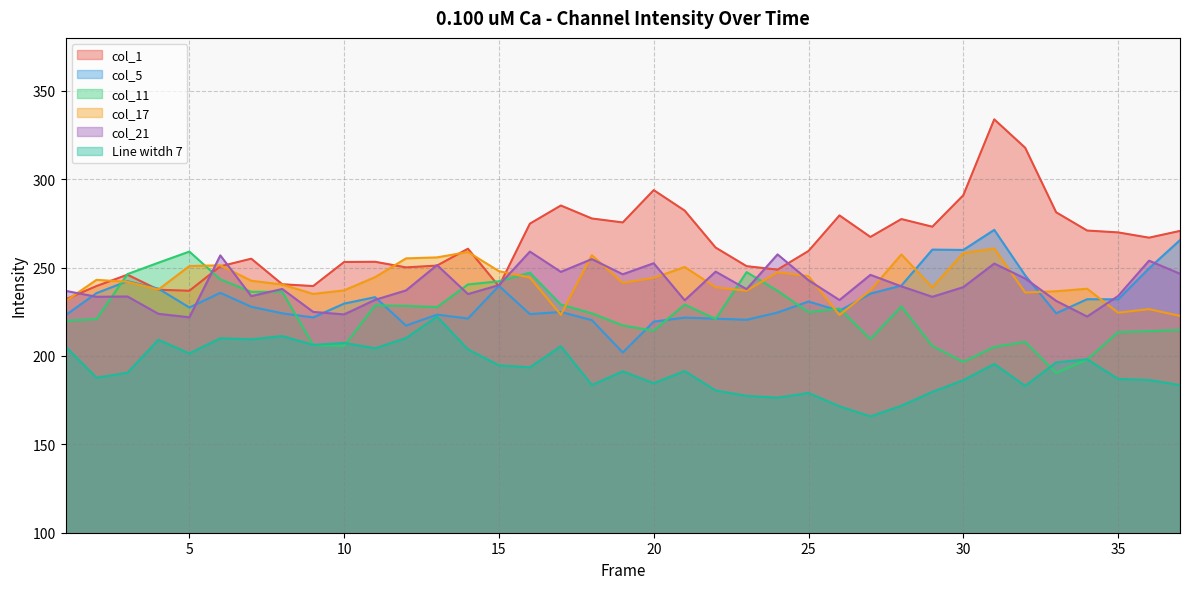

Where does the col_11 series first go above 224?

3